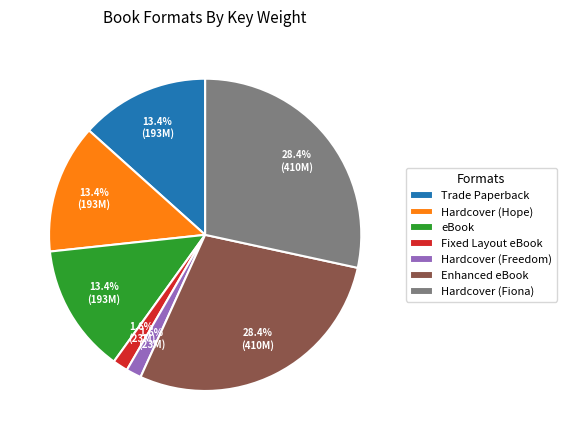

To the nearest percent, what is the difference between the largest and smallest slice percentages?

27%